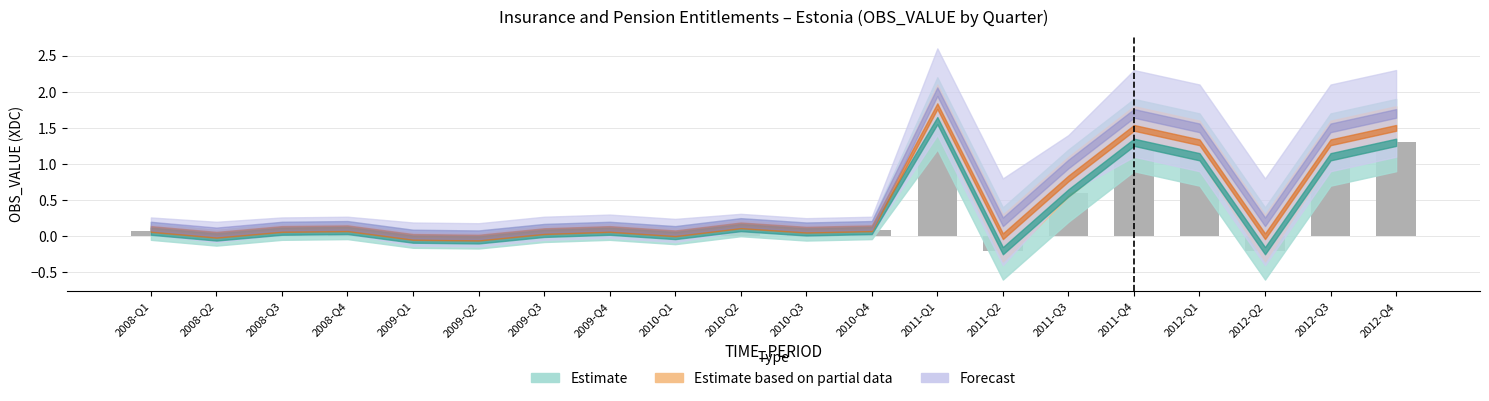

What is the sum of all values?

7.1